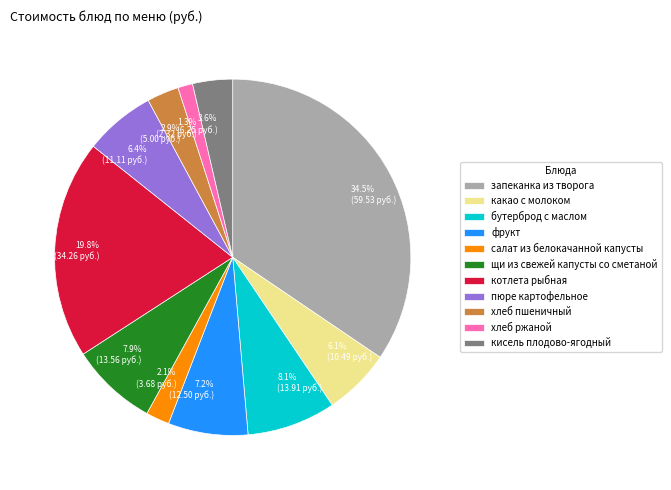

To the nearest percent, what is the difference between the котлета рыбная and какао с молоком slice percentages?

14%